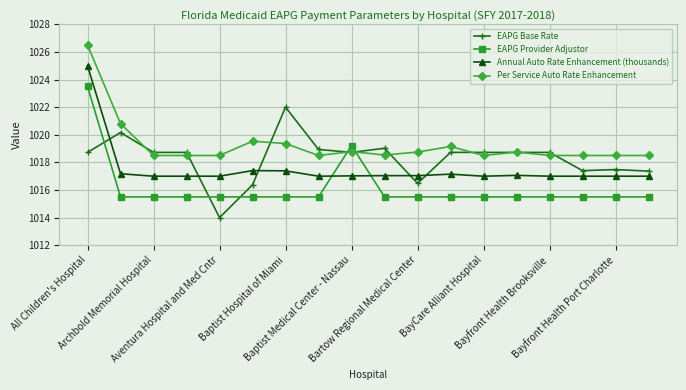

What is the value of the EAPG Provider Adjustor point at the 7th from the left?

1015.5